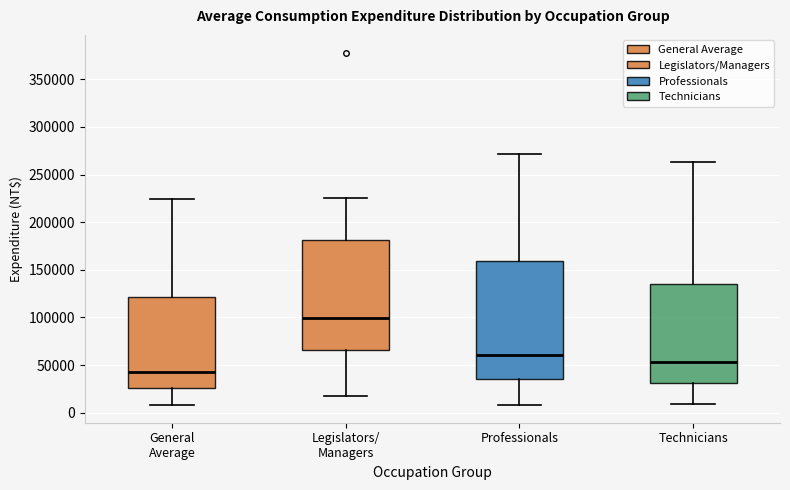

Which box has the lowest median line?

General Average